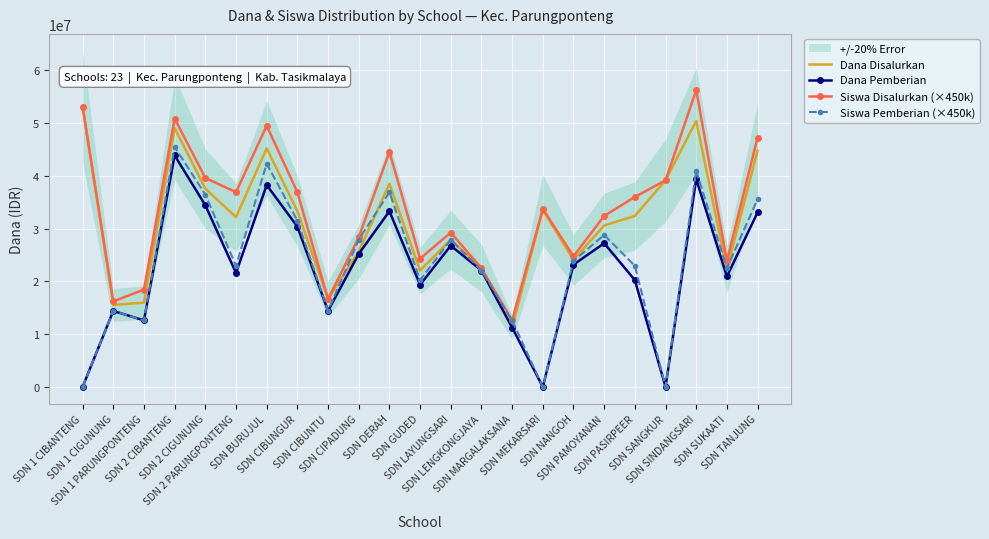

What is the sum of all Siswa Pemberian (×450k) values?

542250000